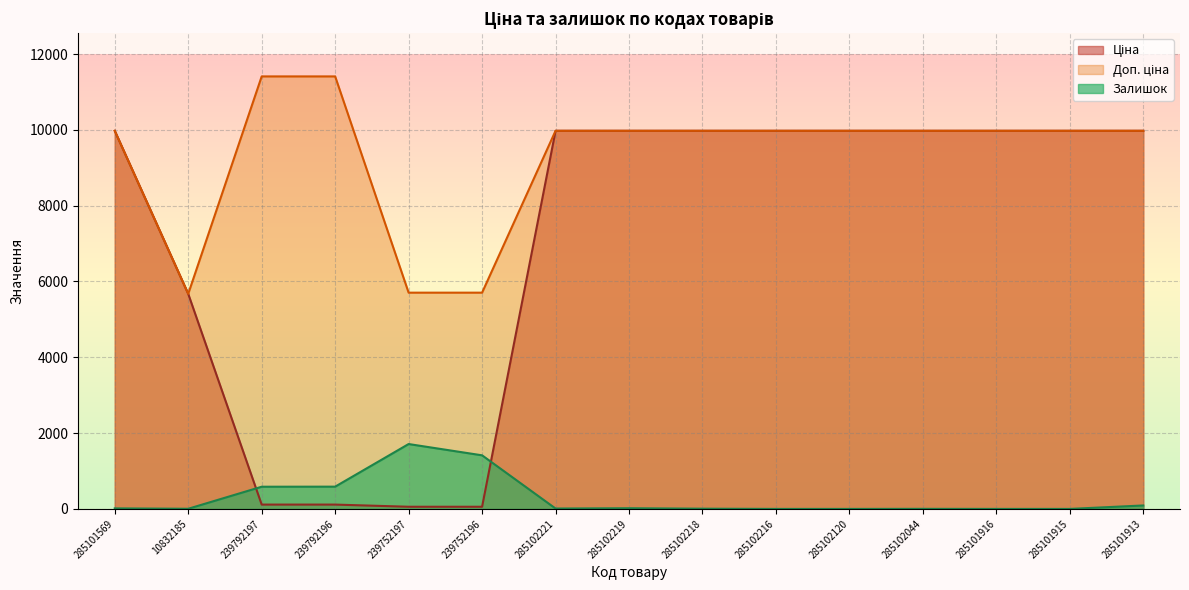

What is the difference between the maximum and minimum values in the Доп. ціна series?

5736.2